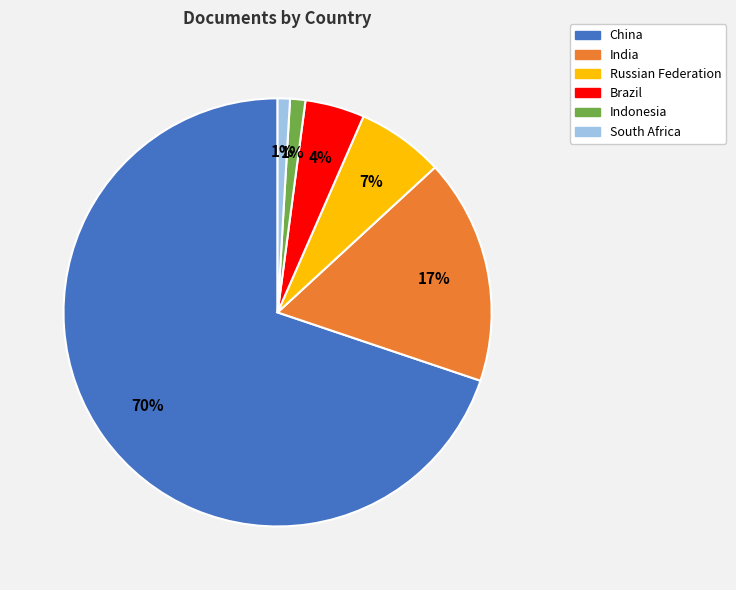

To the nearest percent, what percentage of the pie is India?

17%